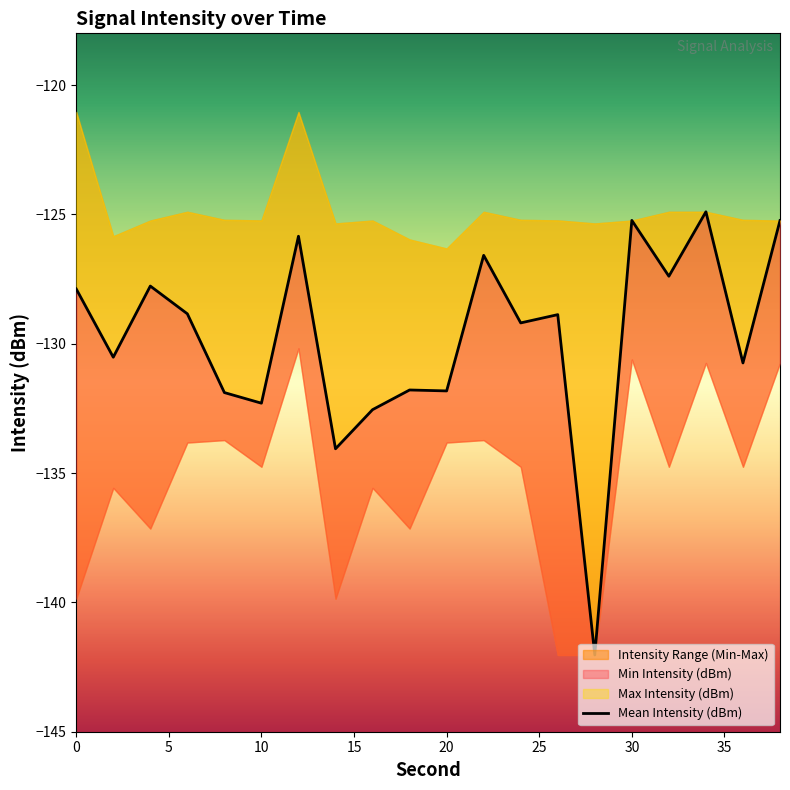

Reading right to left, transcribe all the data shown in this chart.

-125.2	-130.7	-124.9	-127.4	-125.2	-142.0	-128.9	-129.2	-126.6	-131.8	-131.8	-132.5	-134.1	-125.8	-132.3	-131.9	-128.8	-127.8	-130.5	-127.9